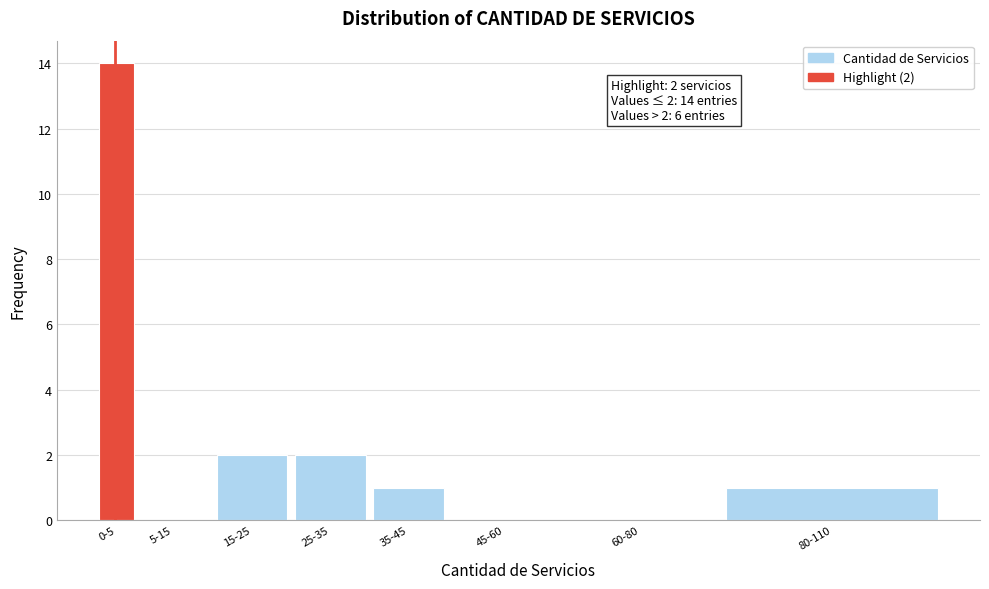

Reading left to right, transcribe all the data shown in this chart.

0-5=14	5-15=0	15-25=2	25-35=2	35-45=1	45-60=0	60-80=0	80-110=1